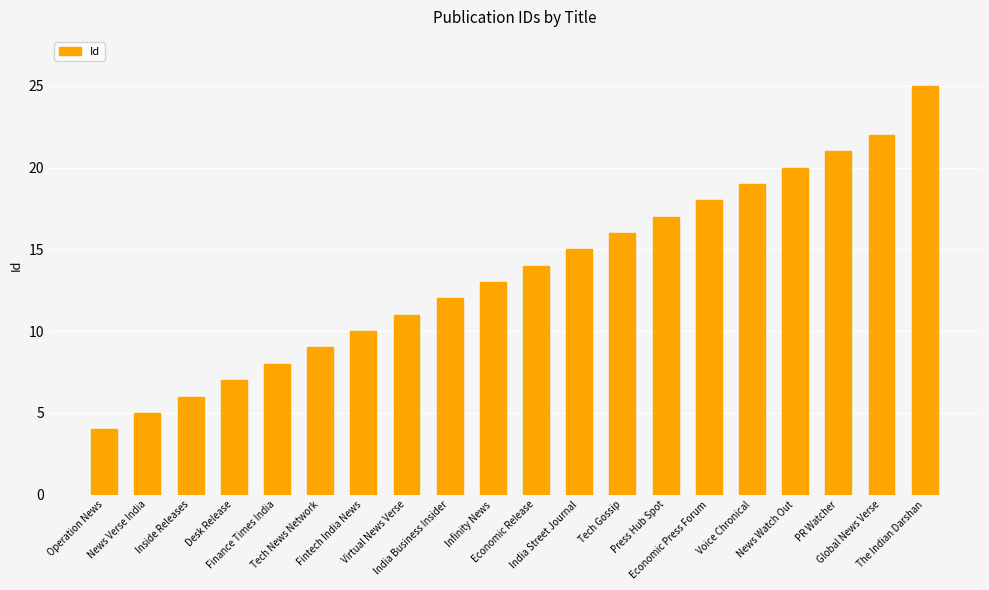

The value at Operation News is 4. True or false?

True